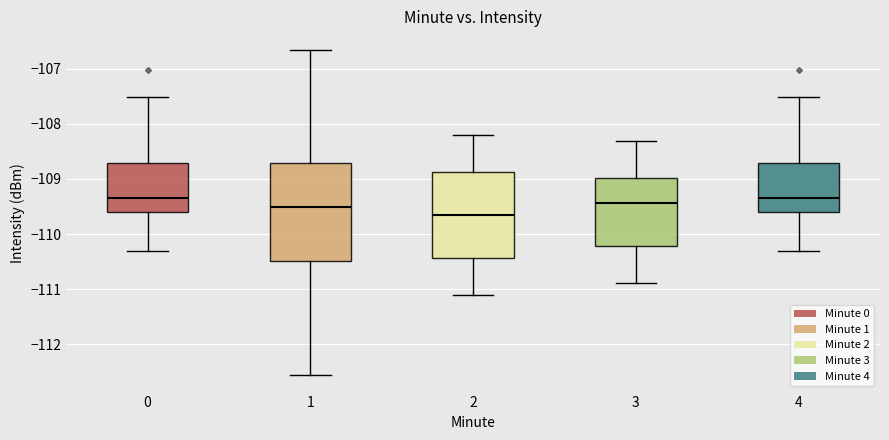

Which box has the lowest median line?

2